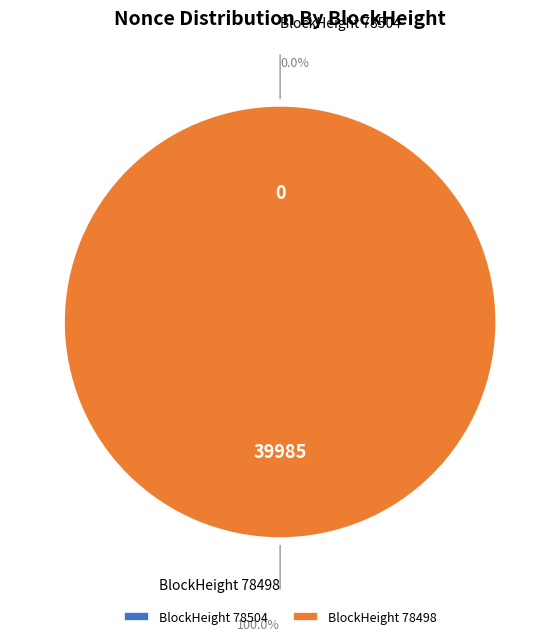

Count the number of slices in the pie.

2